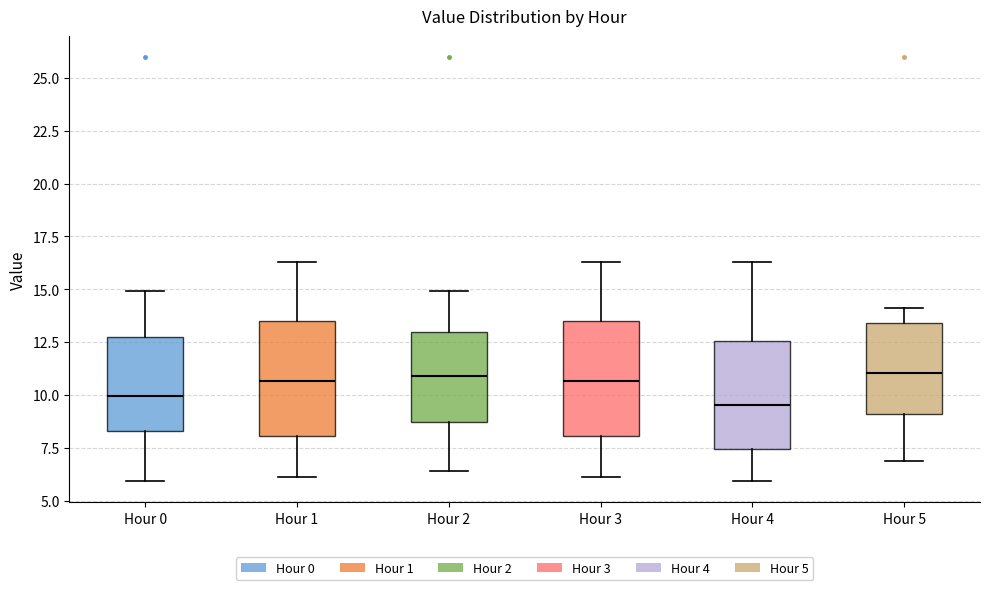

Where does the upper whisker of the box for Hour 0 end on the y-axis? The values are not printed on the chart, so give them approximately, as read against the axis.

15.0